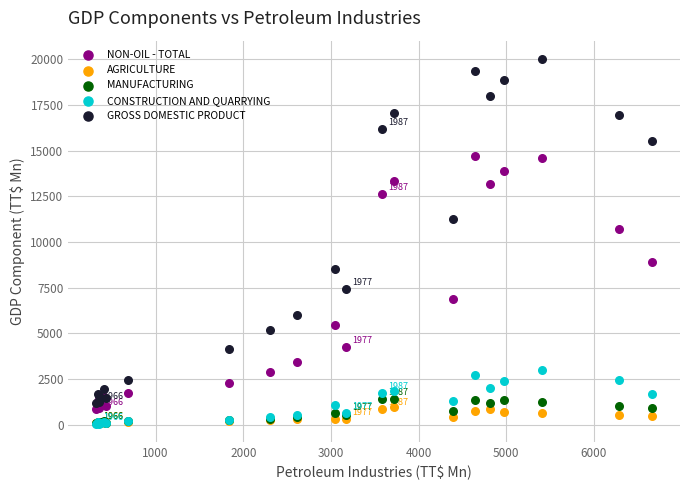

In the NON-OIL - TOTAL series, what Y value is closest to 7797?

6883.9